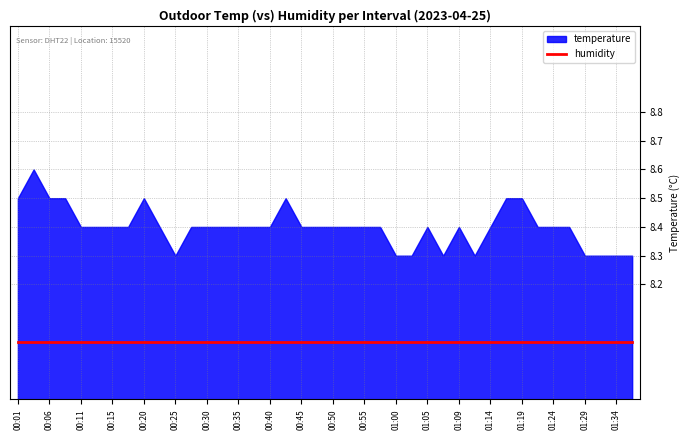

Does the chart have visible grid lines?

Yes